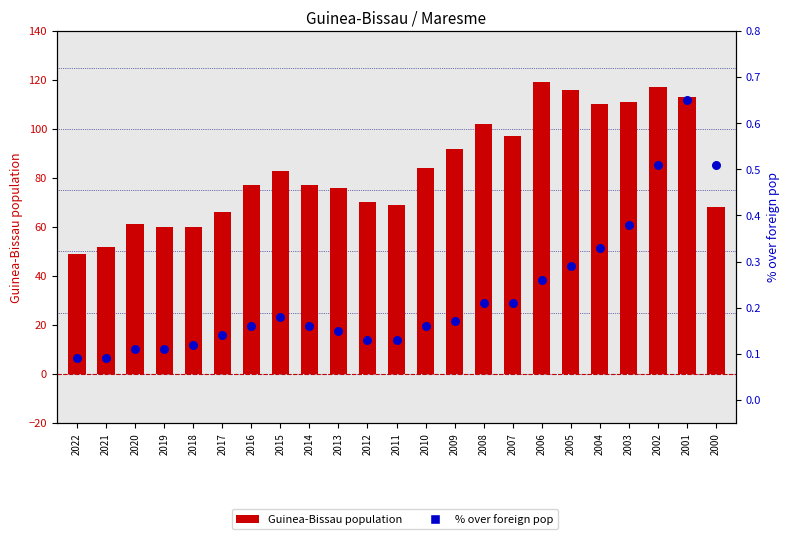

Which series reaches the maximum Y coordinate?

Guinea-Bissau population